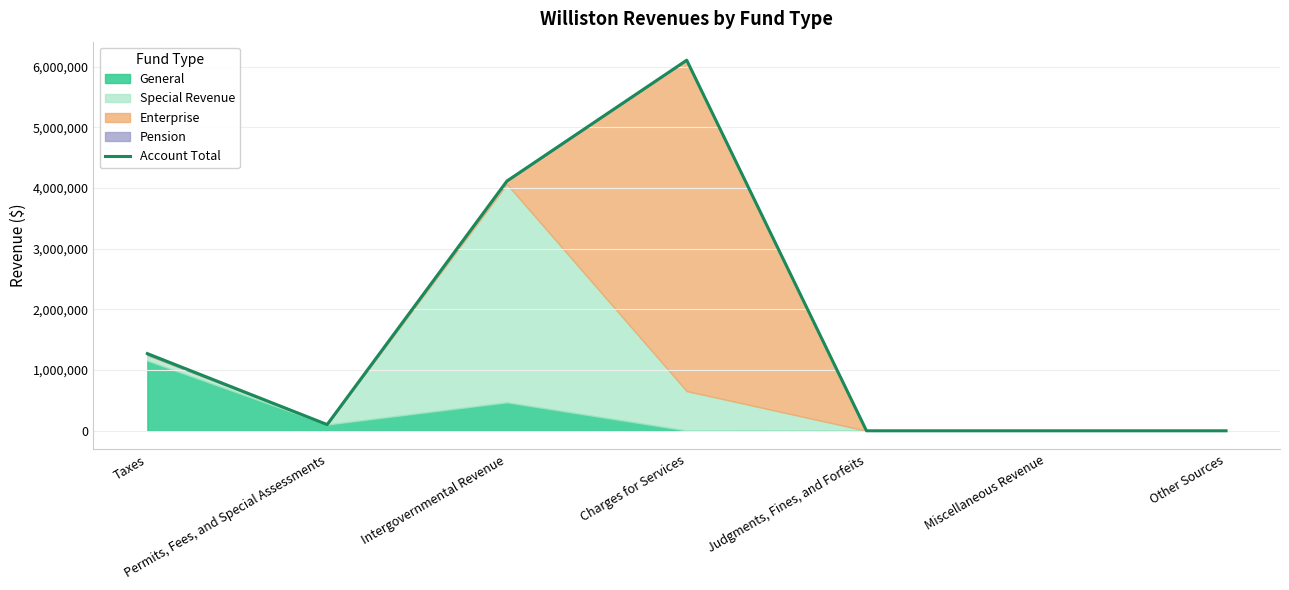

What is the greatest value displayed?

6106586